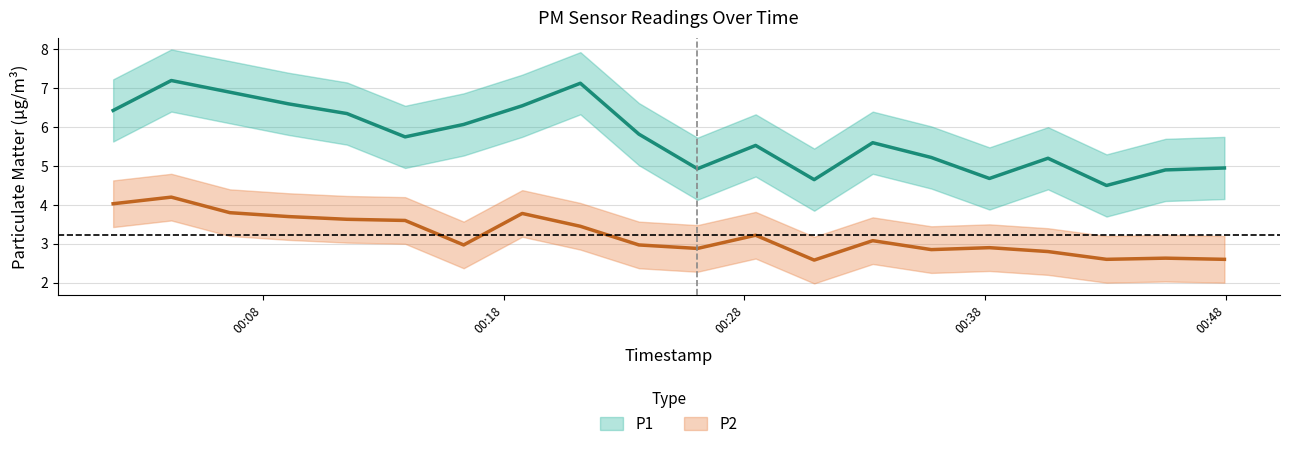

What is the maximum value for P2?

4.2